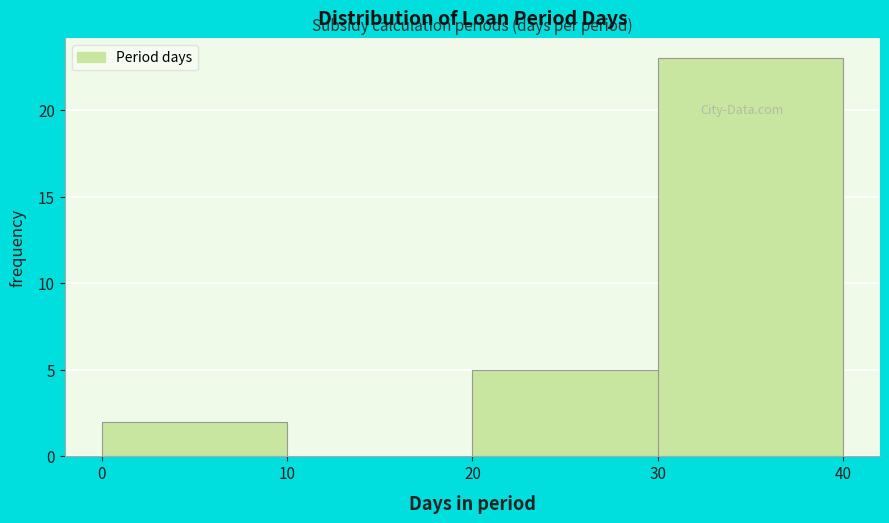

Reading left to right, transcribe this chart: for each bar, give the range it covers on the x-axis and its height. The values are not printed on the chart, so give them approximately, as read against the axis.

0 to 10: 2
10 to 20: 0
20 to 30: 5
30 to 40: 23